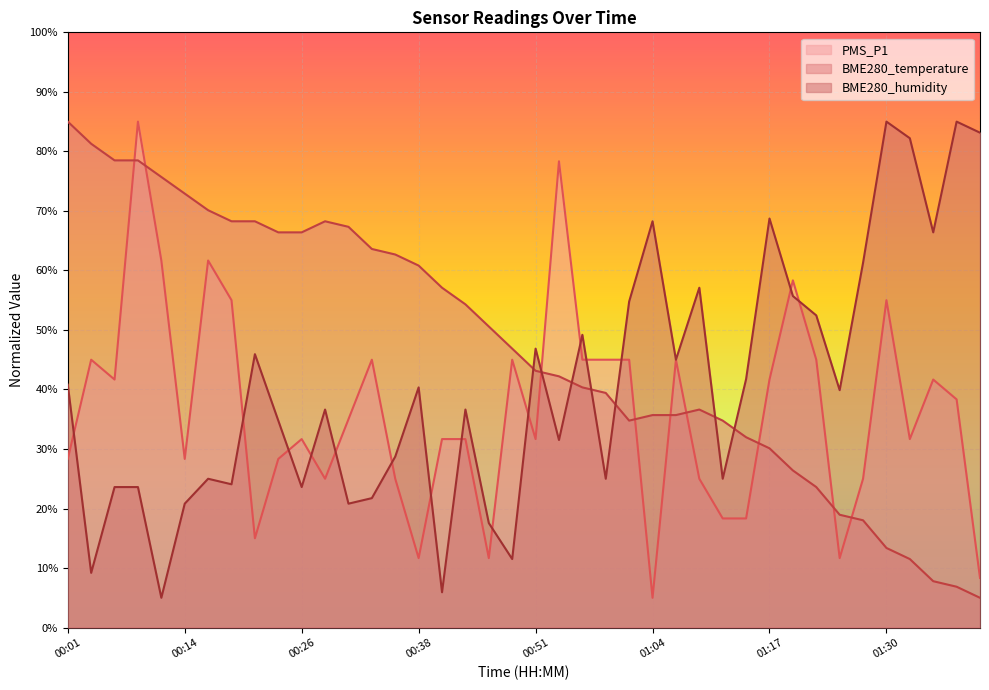

True or false: PMS_P1 and BME280_temperature cross at least once.

True